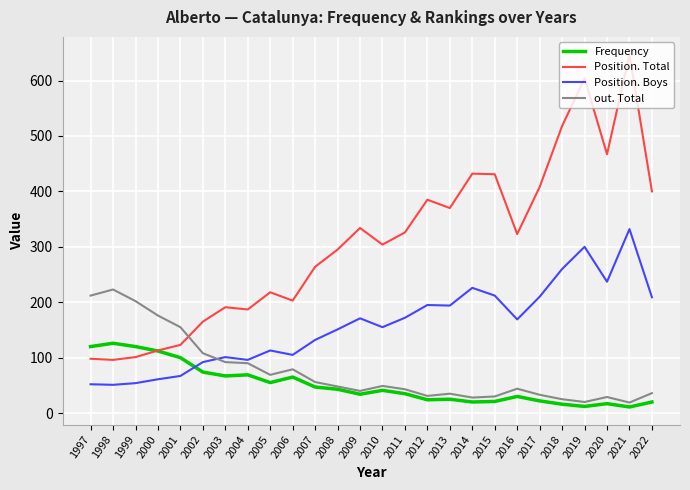

Does the chart display data point markers on the line(s)?

No